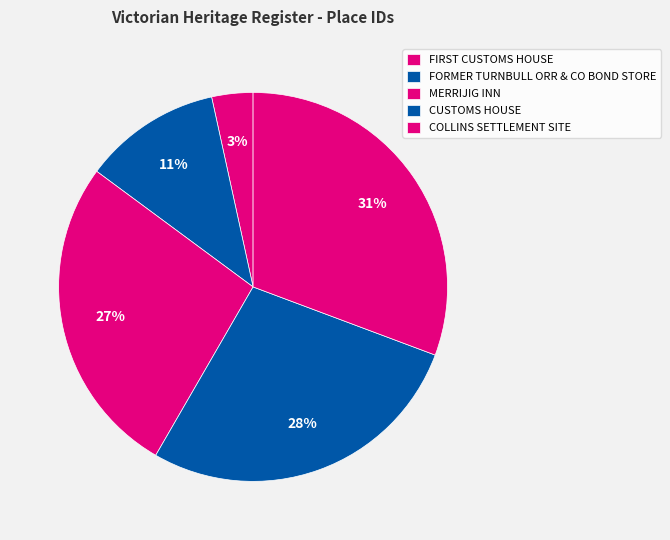

What percentage do CUSTOMS HOUSE and MERRIJIG INN together represent?

54.4%